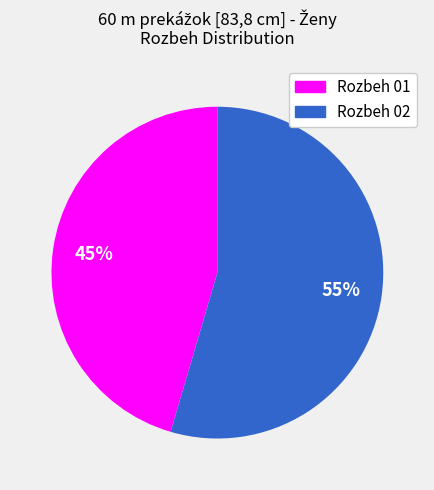

Rank the categories by value from lowest to highest.

Rozbeh 01, Rozbeh 02